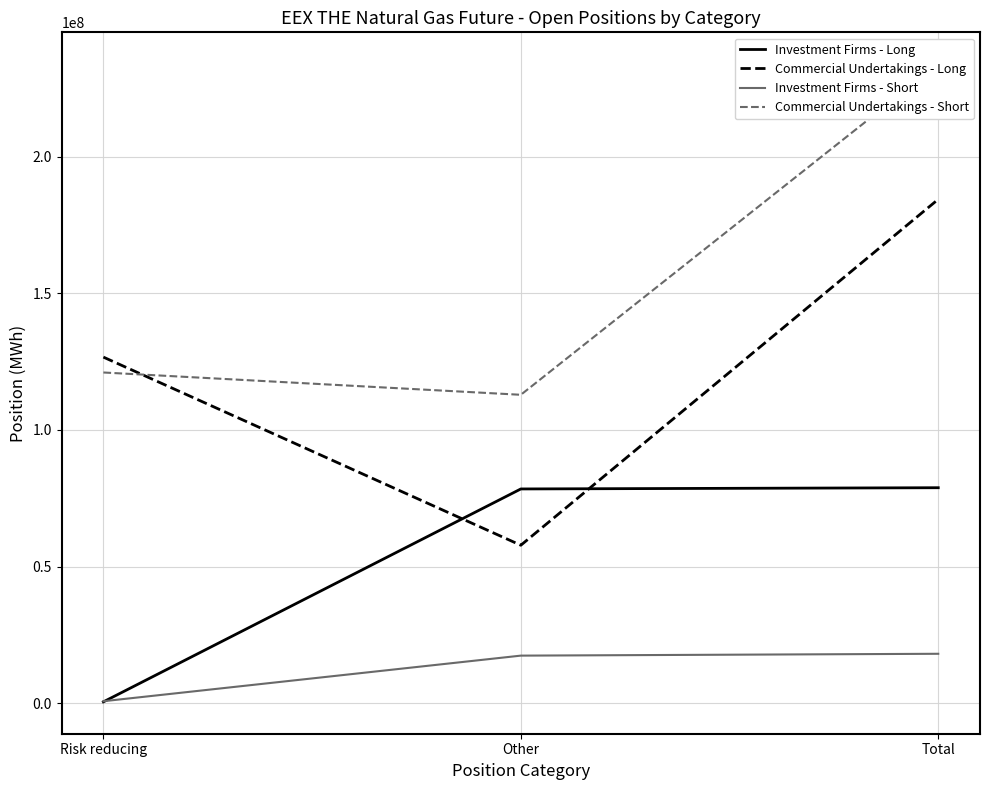

Is the value of Investment Firms - Long at Other greater than the value of Commercial Undertakings - Long at Other?

Yes